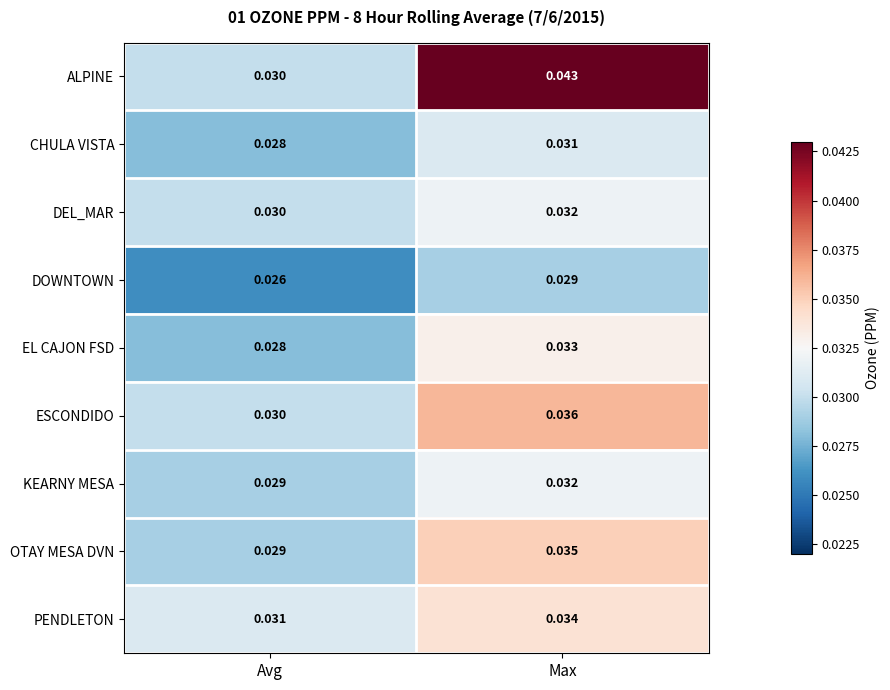

Which series has the largest range (max minus min)?

ALPINE